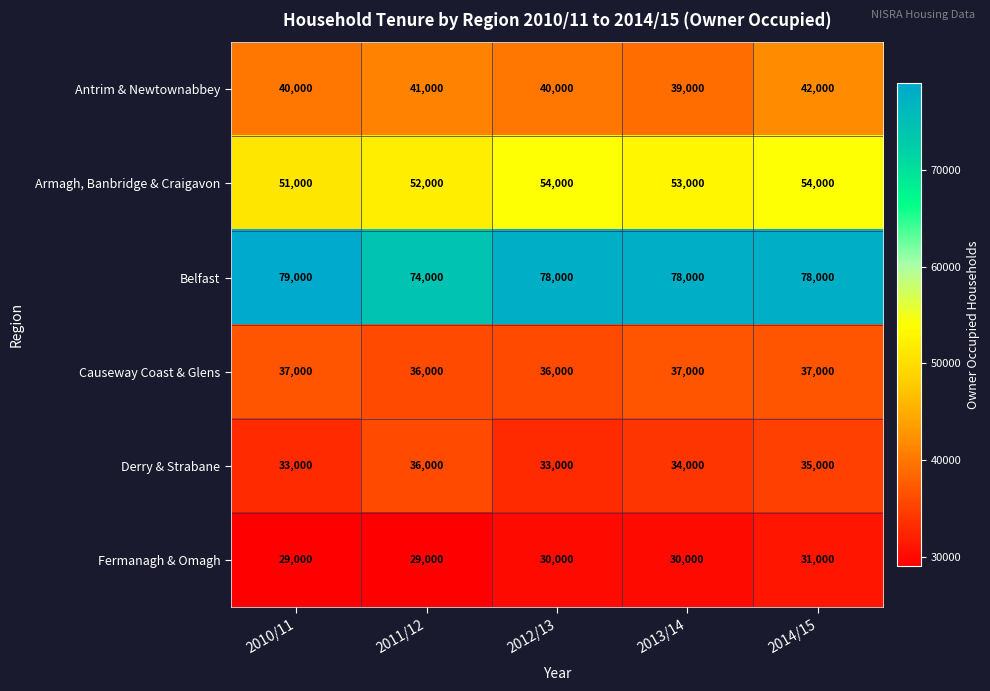

What is the minimum value shown in the chart?

29000